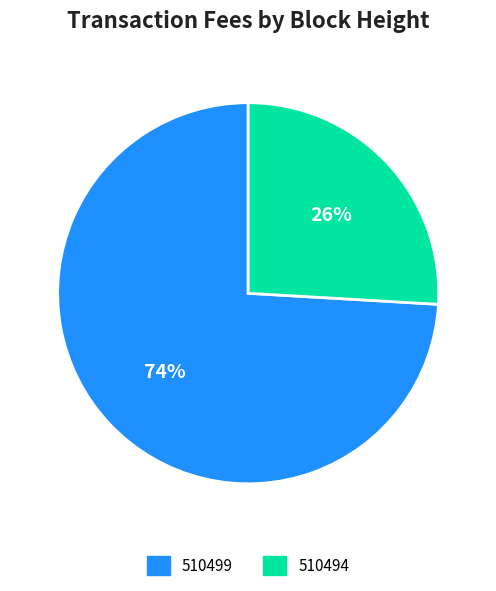

How many segments does this pie chart have?

2